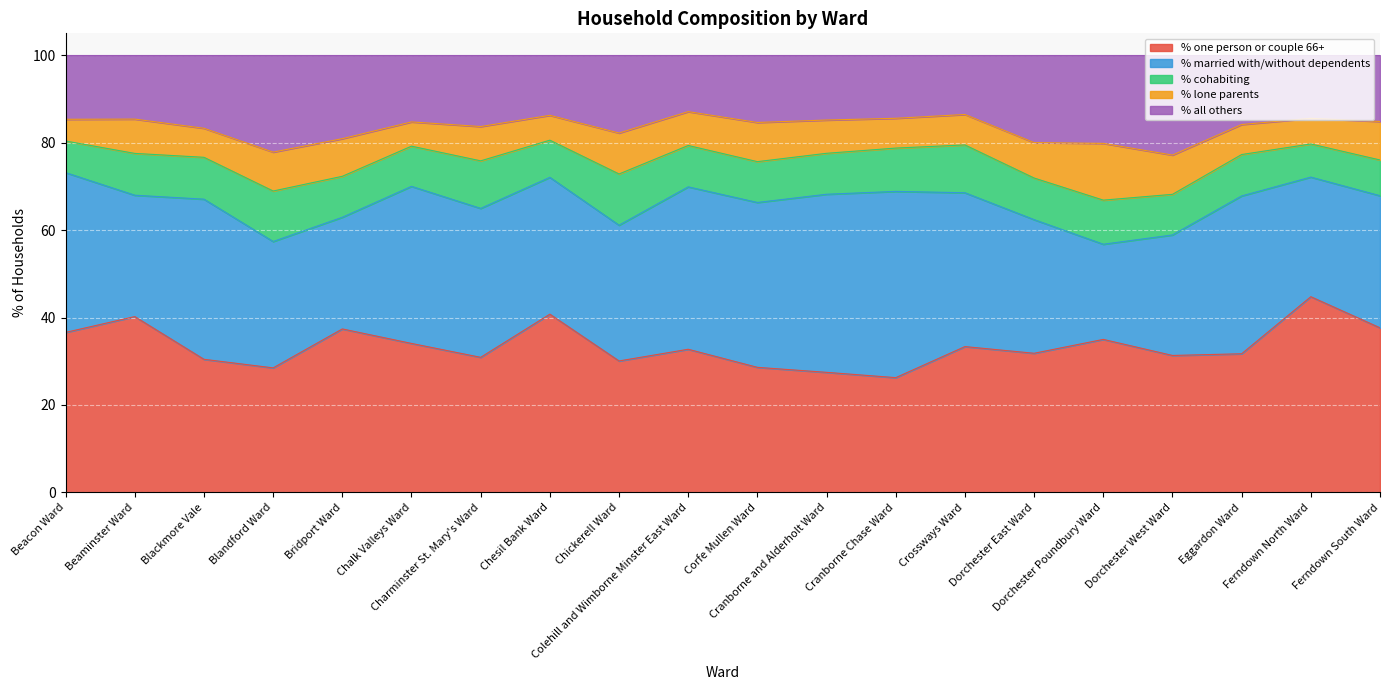

What value does the % cohabiting series have at Blandford Ward?

11.5